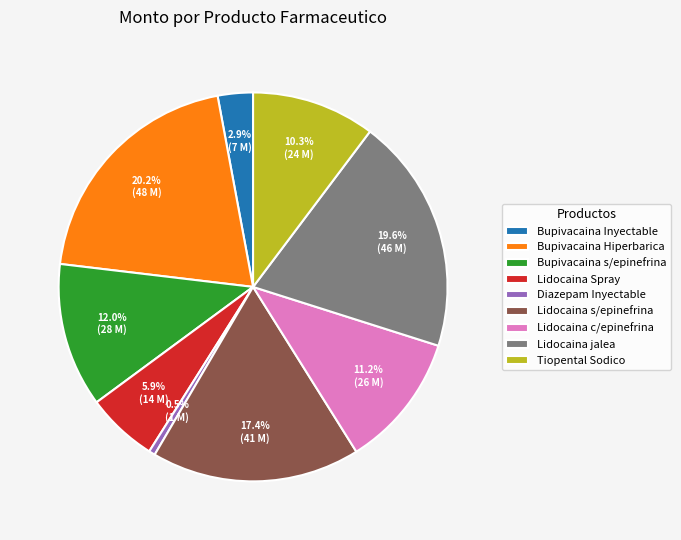

To the nearest percent, what is the average slice percentage?

11%